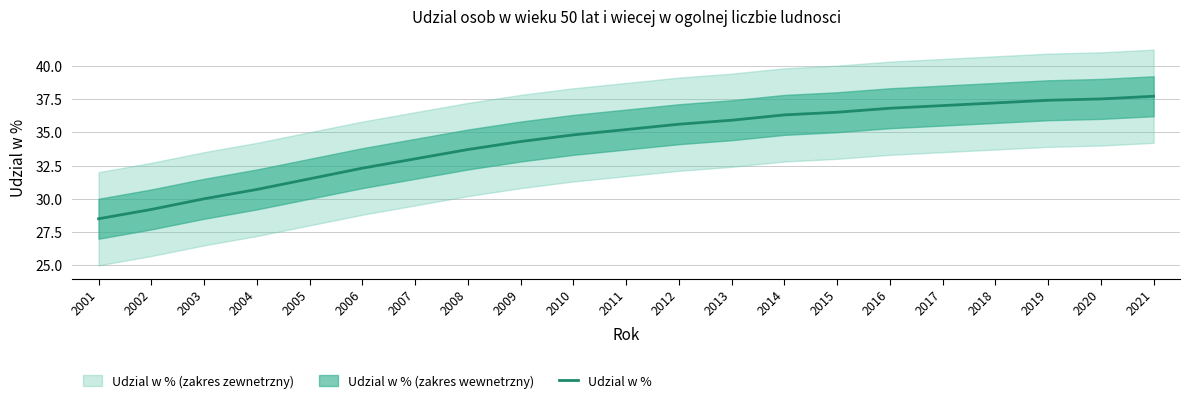

True or false: there are more than 0 points higher than both neighbors.

False